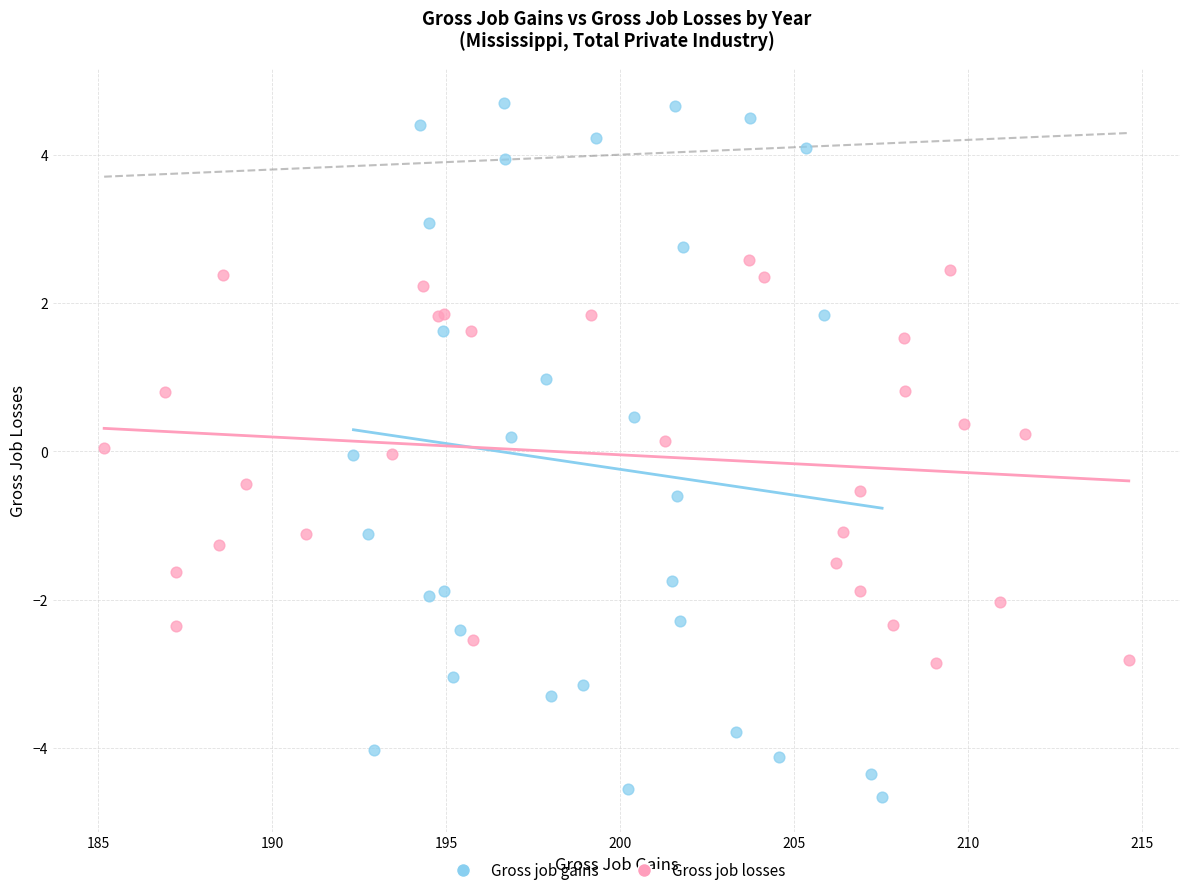

Which series contains the highest Y value?

Gross job gains